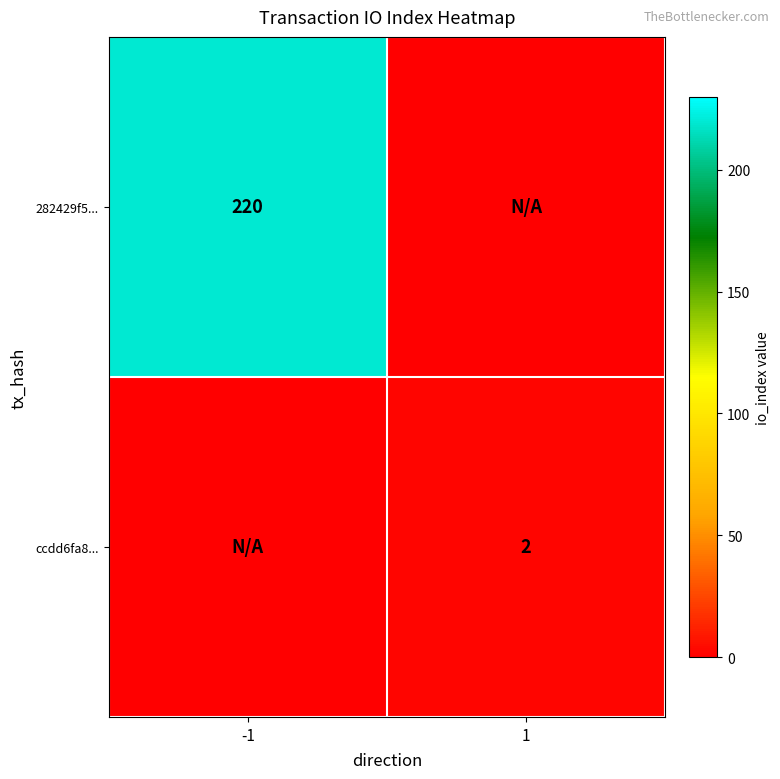

True or false: ccdd6fa8... has a value of 3 at 1.

False